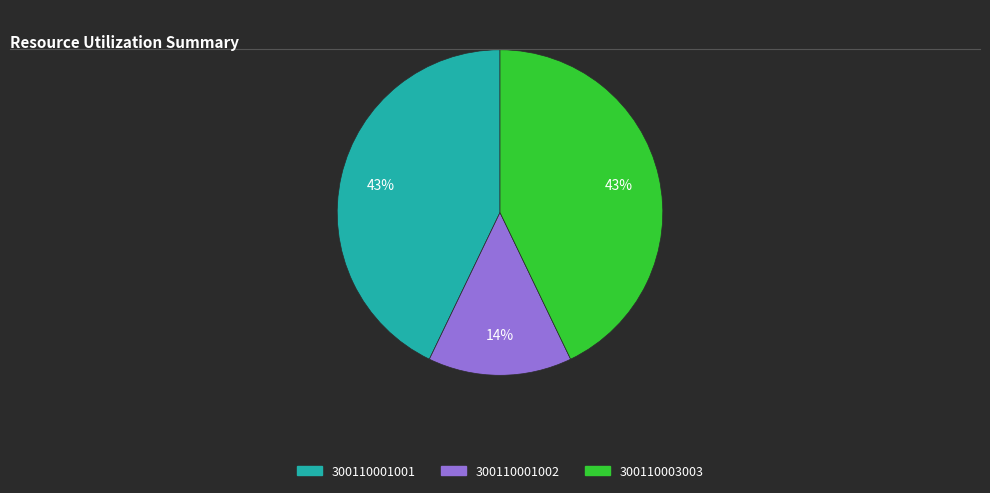

Do 300110001002 and 300110001001 together represent more than half of the pie?

Yes